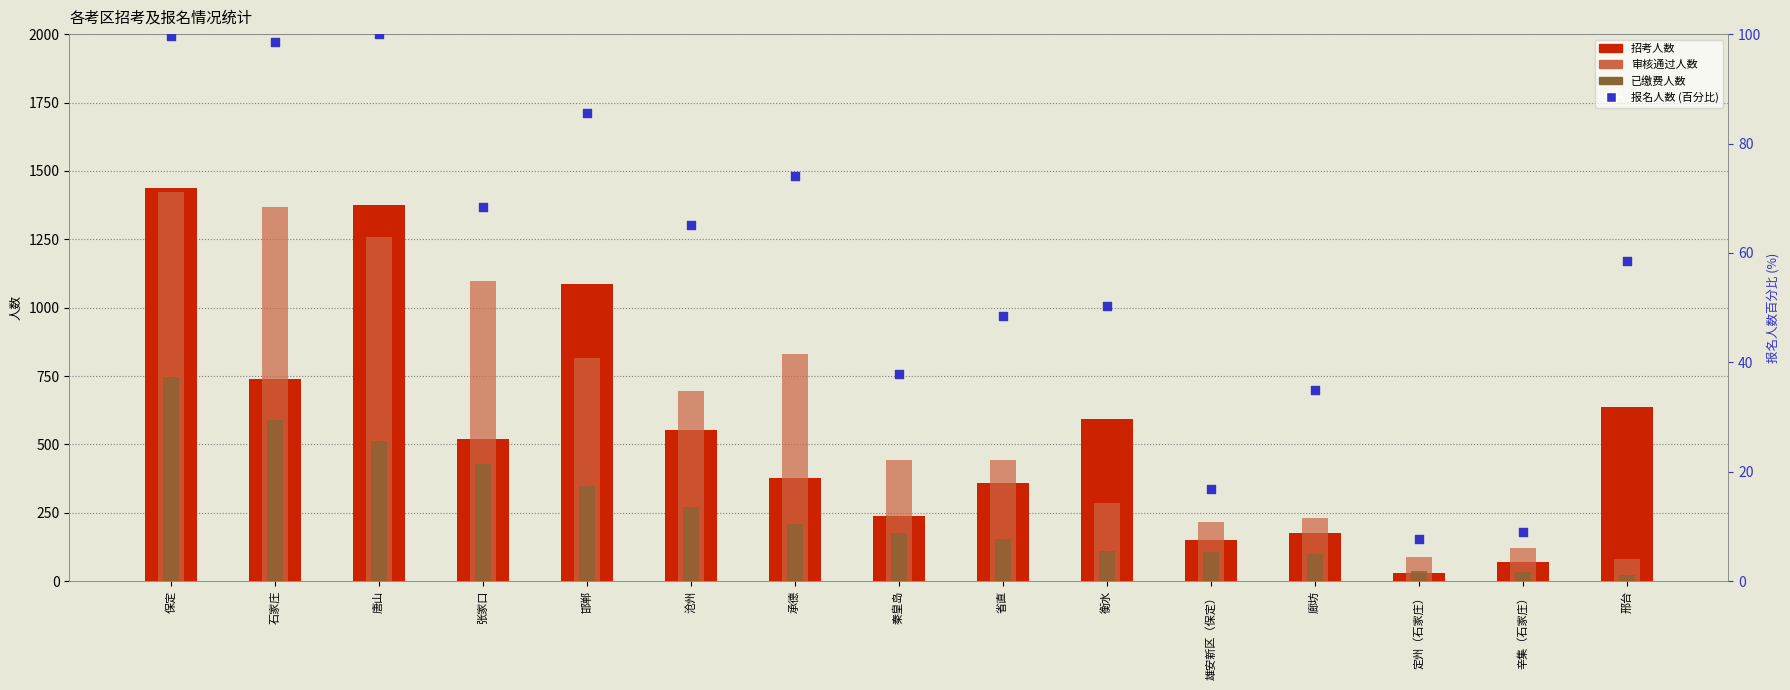

What are all the series names shown in the legend?

招考人数, 审核通过人数, 已缴费人数, 报名人数(百分比)